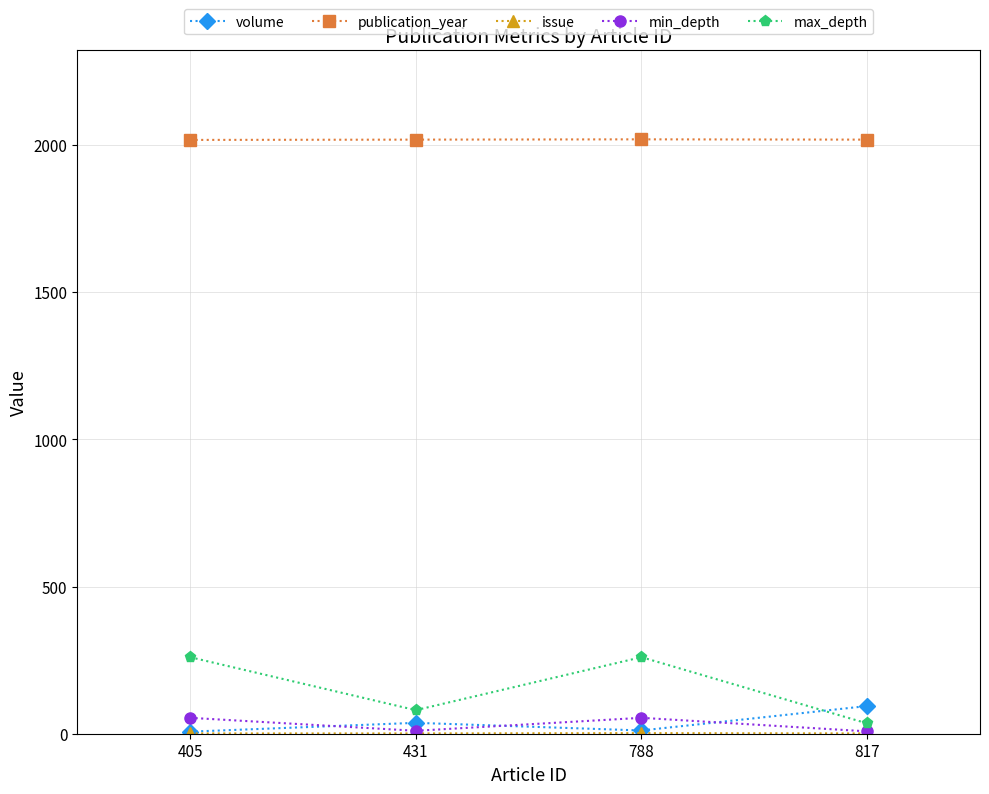

True or false: max_depth has more than 2 points higher than both neighbors.

False